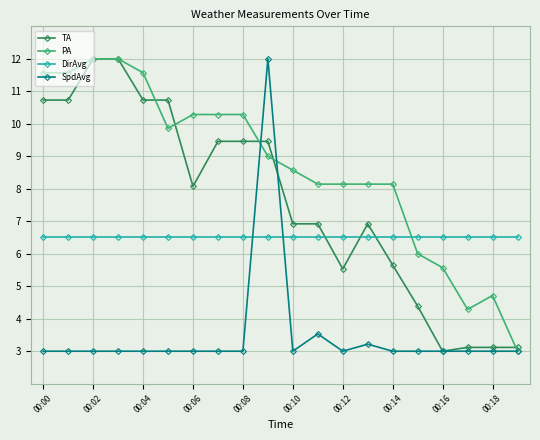

What is the value of the PA point at the 10th from the left?

9.0